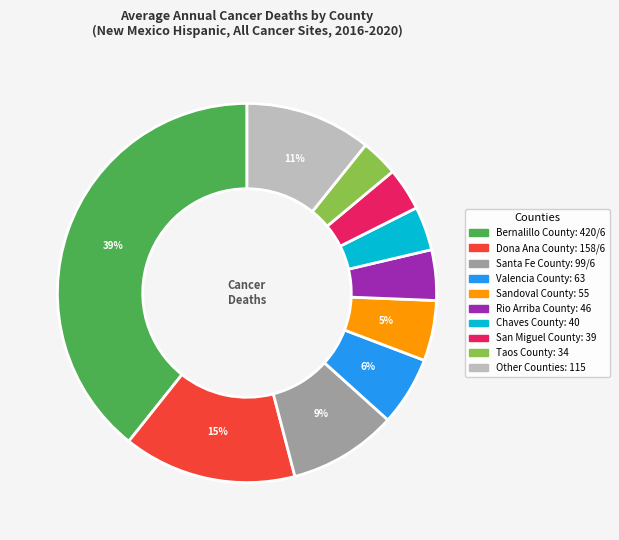

To the nearest percent, what is the average slice percentage?

10%